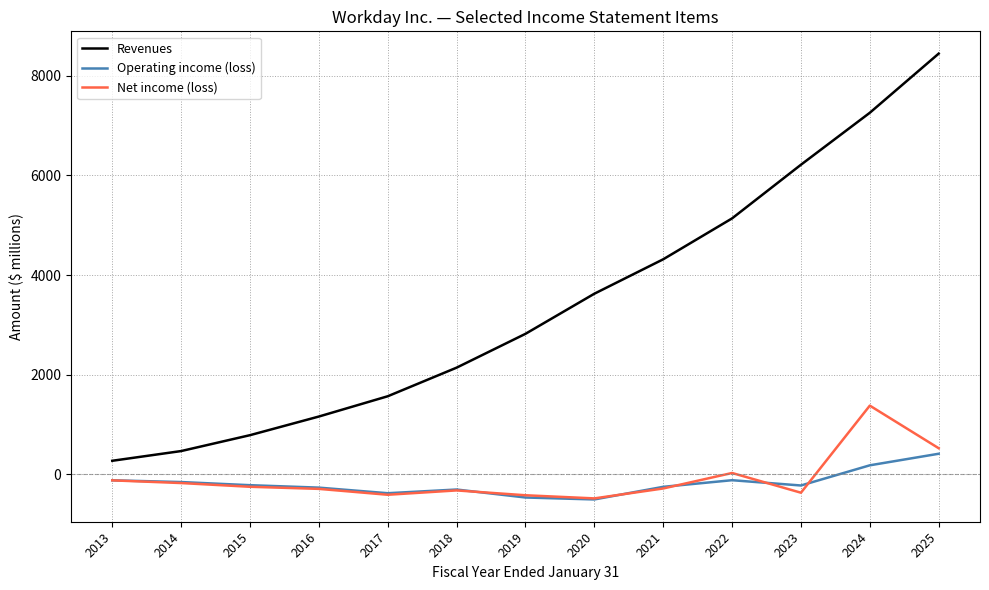

The value of Revenues at 2019 is 2822. True or false?

True